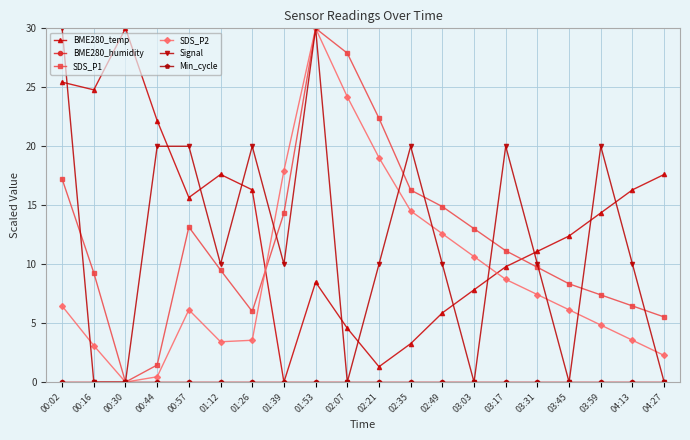

Is this an area chart (filled region under the line)?

No